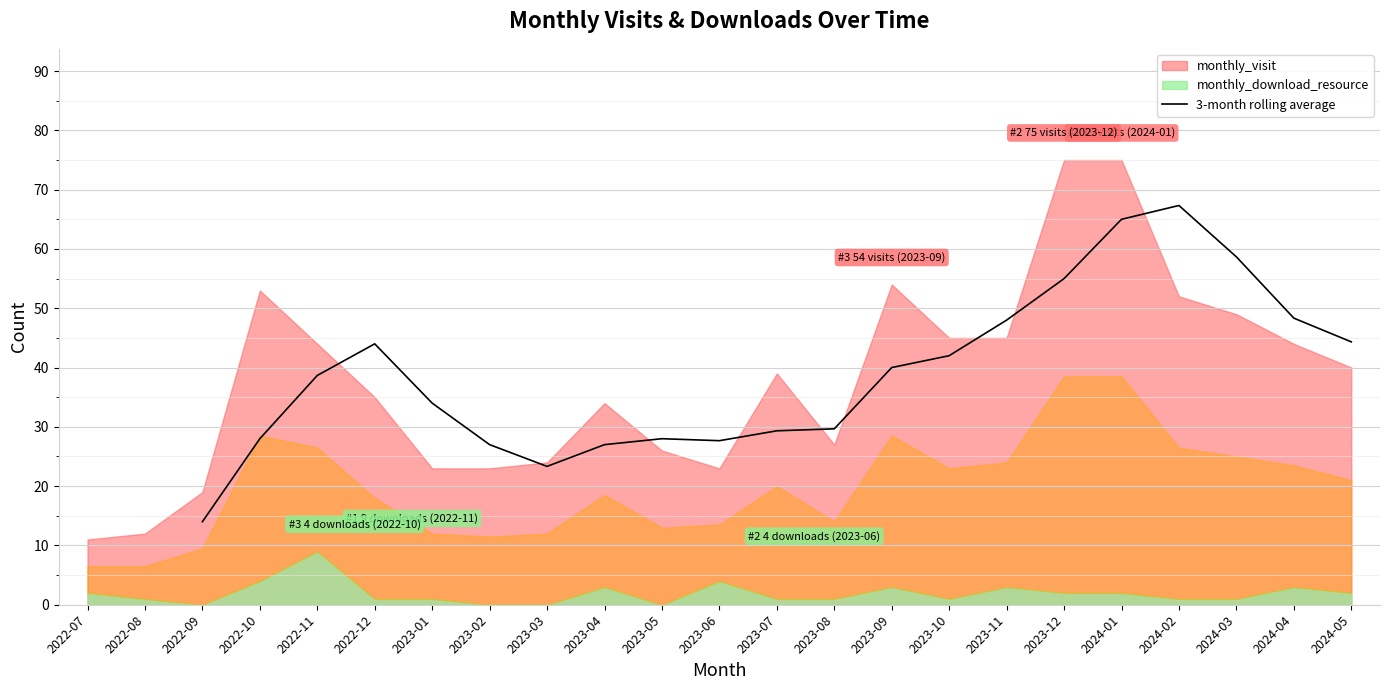

How many points are higher than both their immediate neighbors (excluding endpoints)?

3